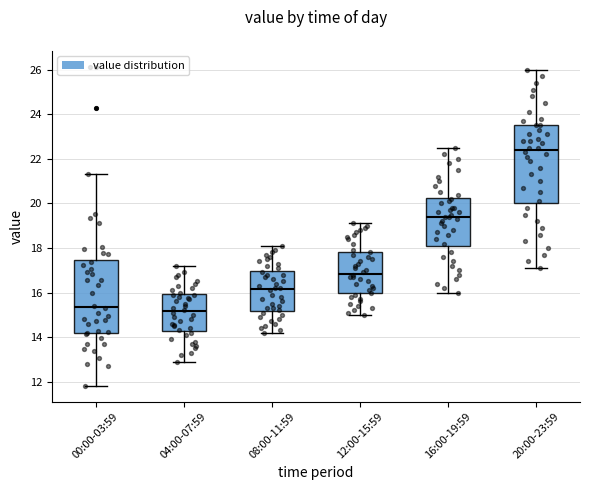

Reading left to right, read every box against the y-axis: the position of its median line, the range the box covers, and the ends of its whiskers. The values are not printed on the chart, so give them approximately, as read against the axis.

00:00-03:59: median 15.4, box 14.2 to 17.4, whiskers 11.8 to 21.4
04:00-07:59: median 15.2, box 14.2 to 16.0, whiskers 13.0 to 17.2
08:00-11:59: median 16.2, box 15.2 to 17.0, whiskers 14.2 to 18.2
12:00-15:59: median 16.8, box 16.0 to 17.8, whiskers 15.0 to 19.2
16:00-19:59: median 19.4, box 18.2 to 20.2, whiskers 16.0 to 22.6
20:00-23:59: median 22.4, box 20.0 to 23.6, whiskers 17.2 to 26.0